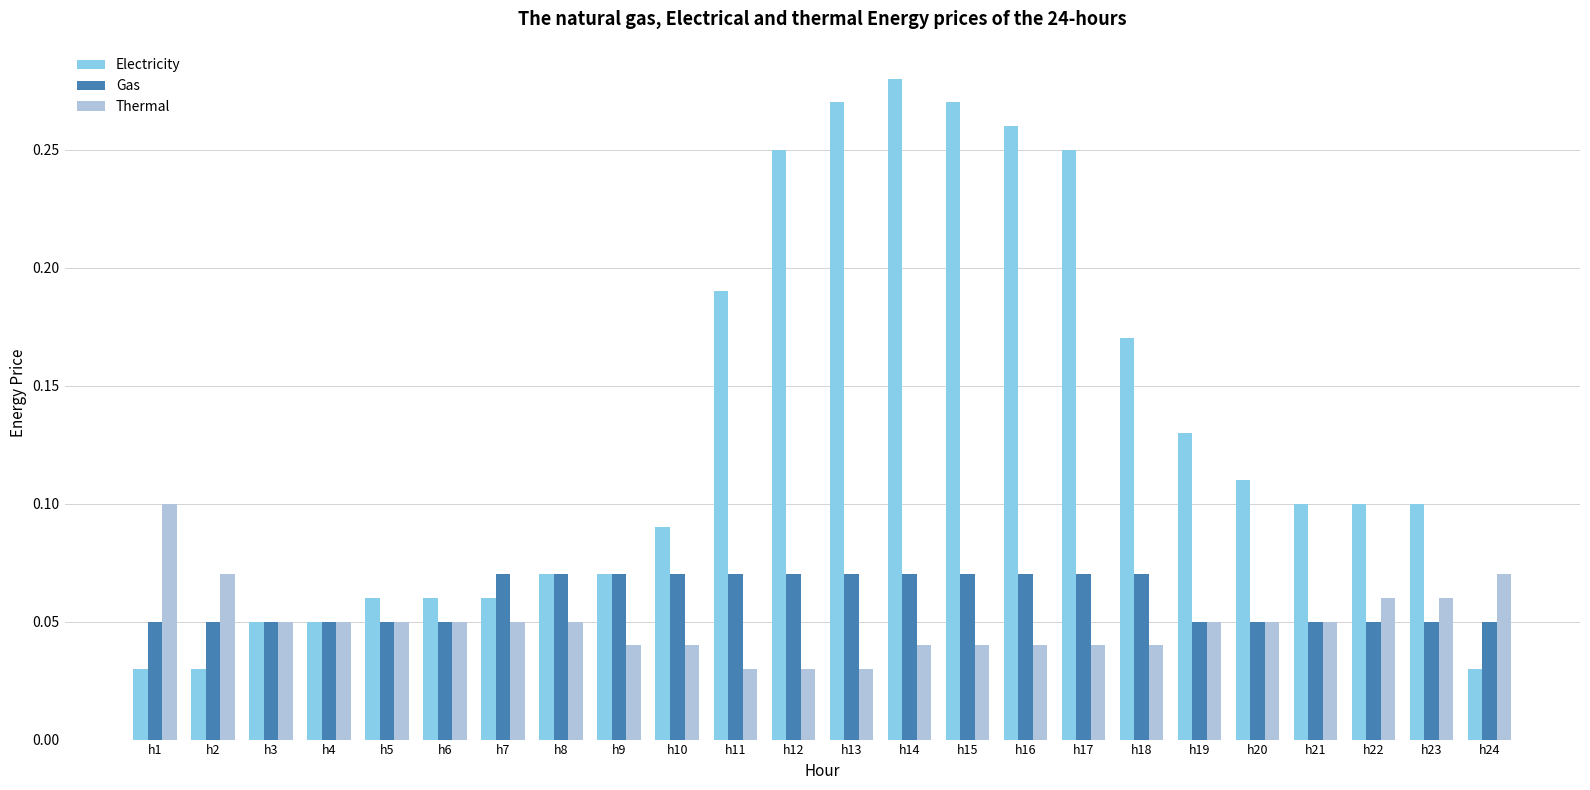

How many bars are there in total?

72